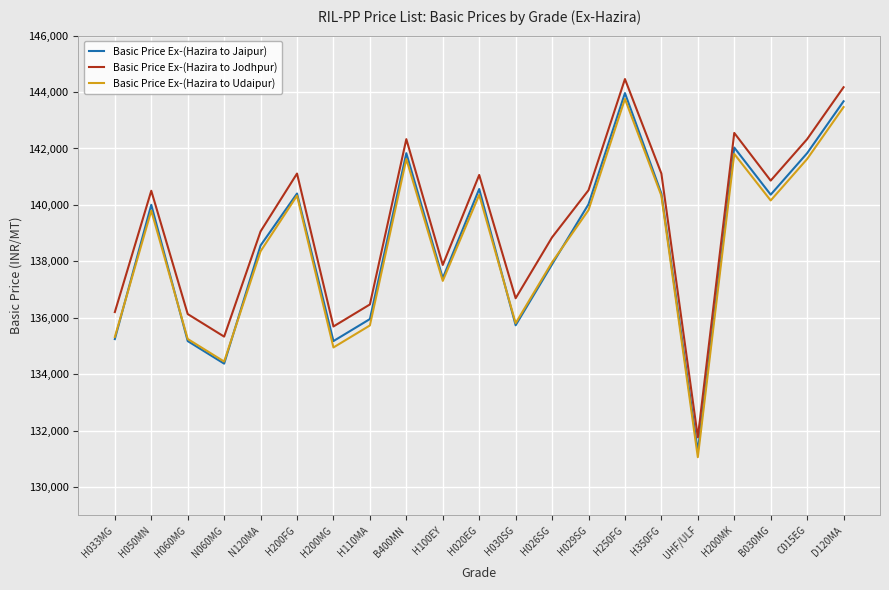

Where is the first local maximum for Basic Price Ex-(Hazira to Jodhpur)?

H050MN